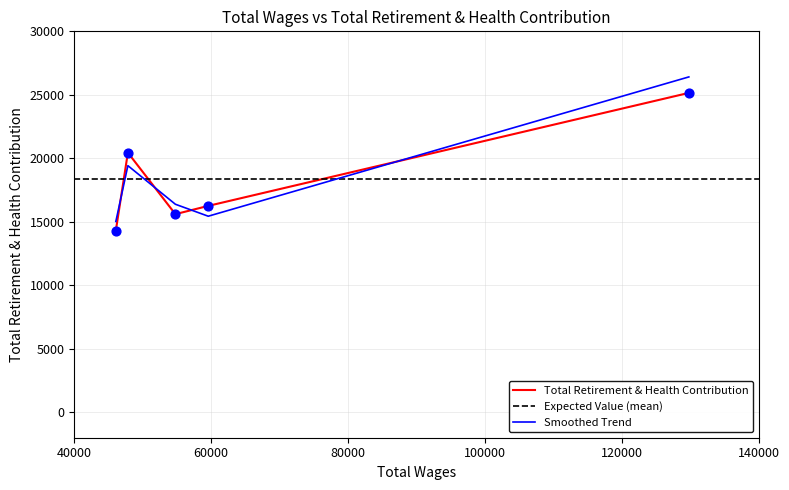

What is the highest value of the Total Retirement & Health Contribution series?

25153.0